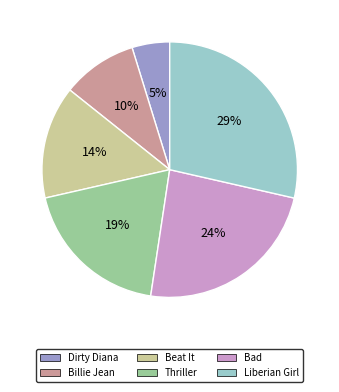

Which slice is the largest?

Liberian Girl